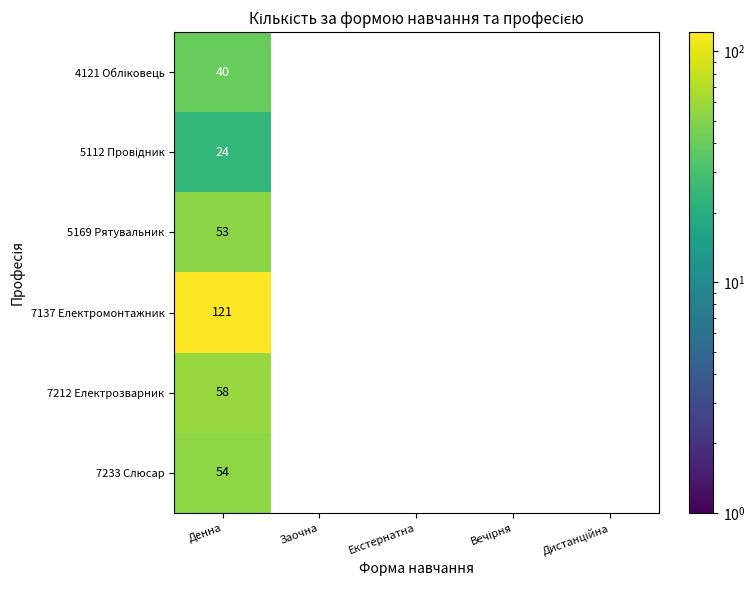

The 5169 Рятувальник series shows 53 at Денна. True or false?

True